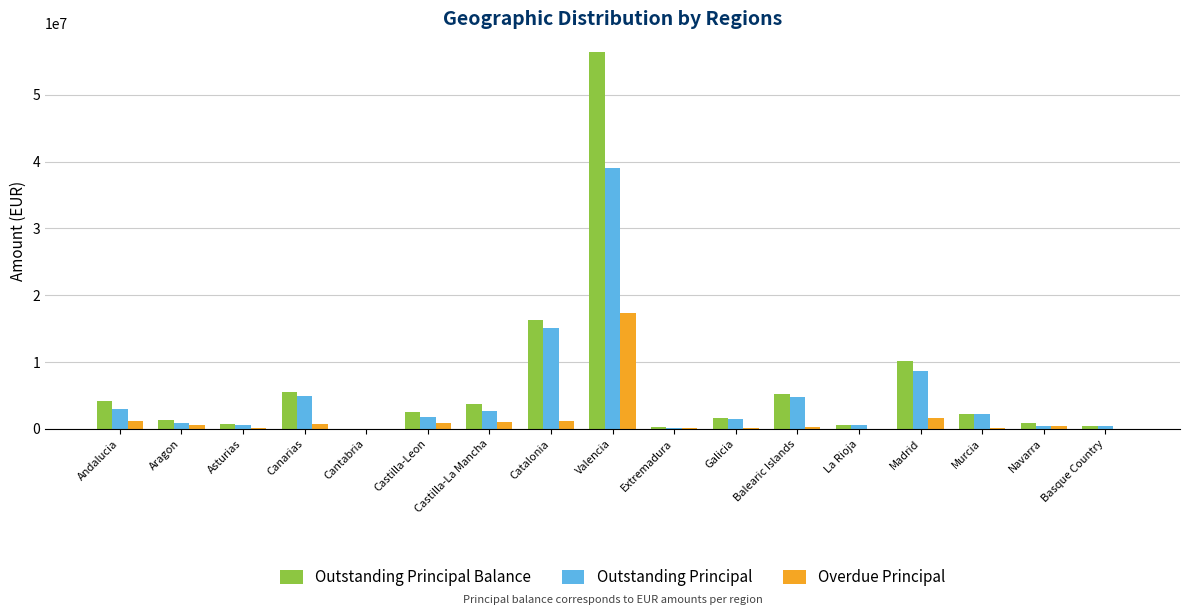

What is the approximate value of Outstanding Principal at Extremadura?

192260.2